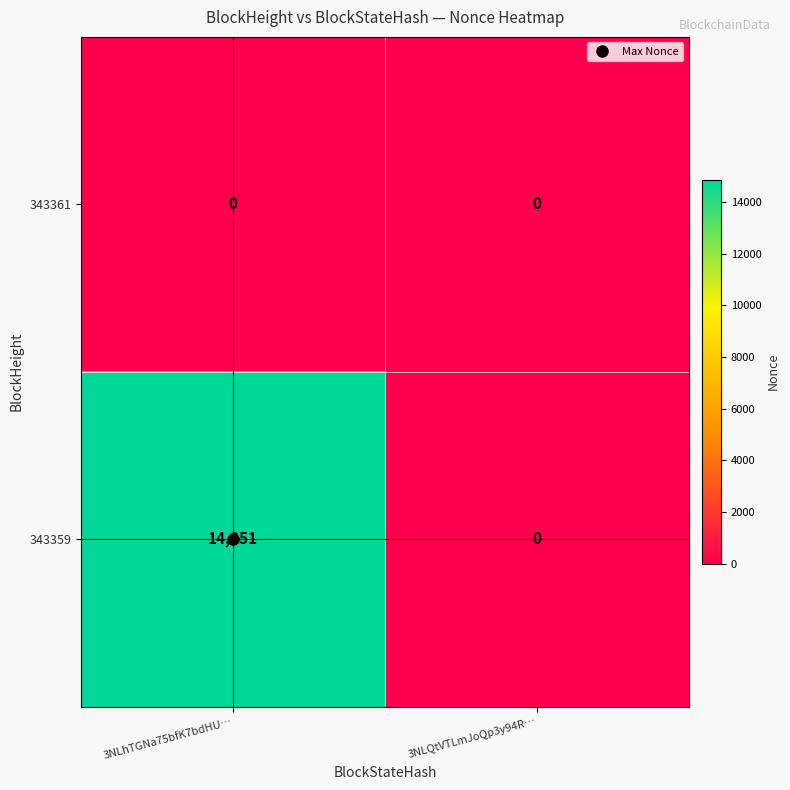

At which label is 343359 closest to 7425?

3NLQtVTLmJoQp3y94R…